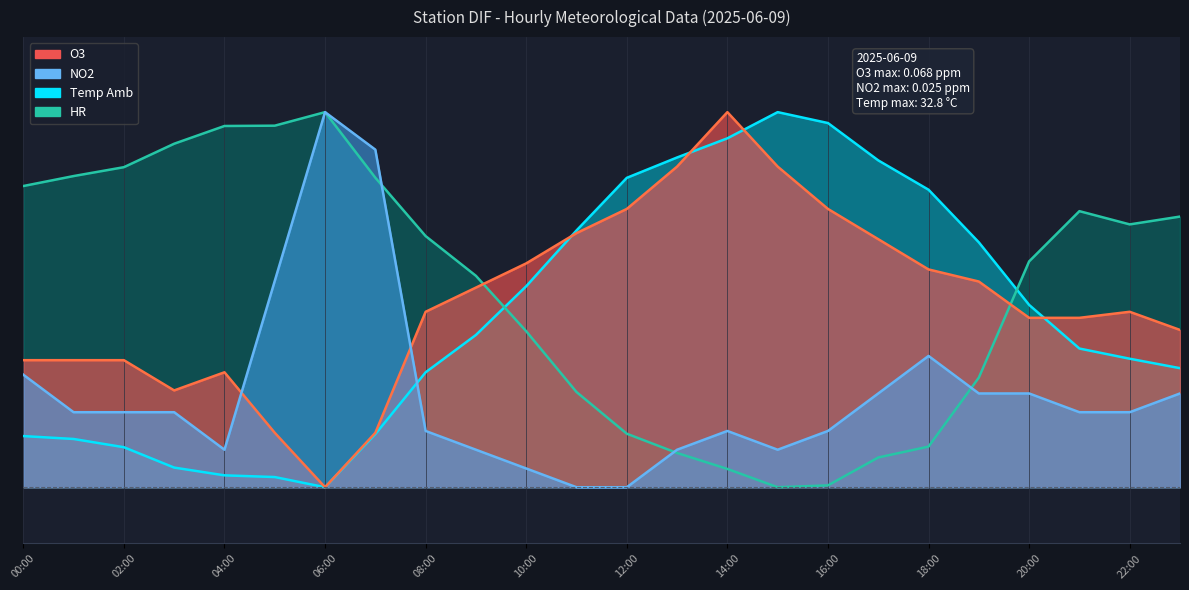

Where is NO2 nearest to the value 0?

11:00